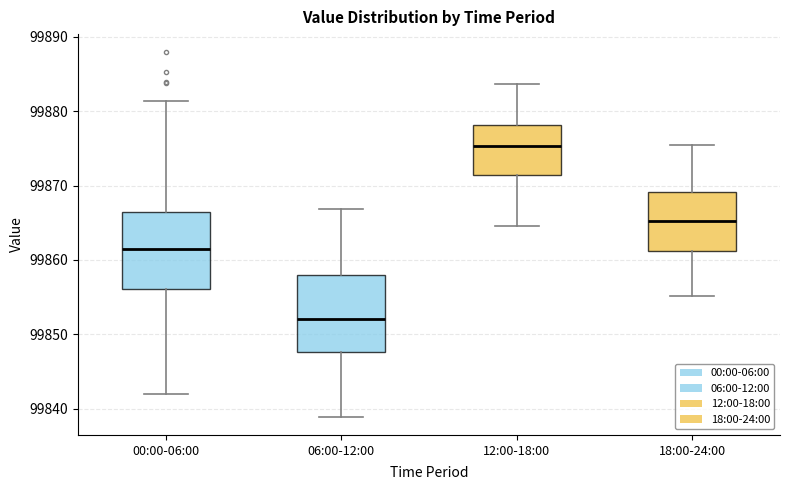

Where is the upper edge of the box for 18:00-24:00 on the y-axis? The values are not printed on the chart, so give them approximately, as read against the axis.

99869